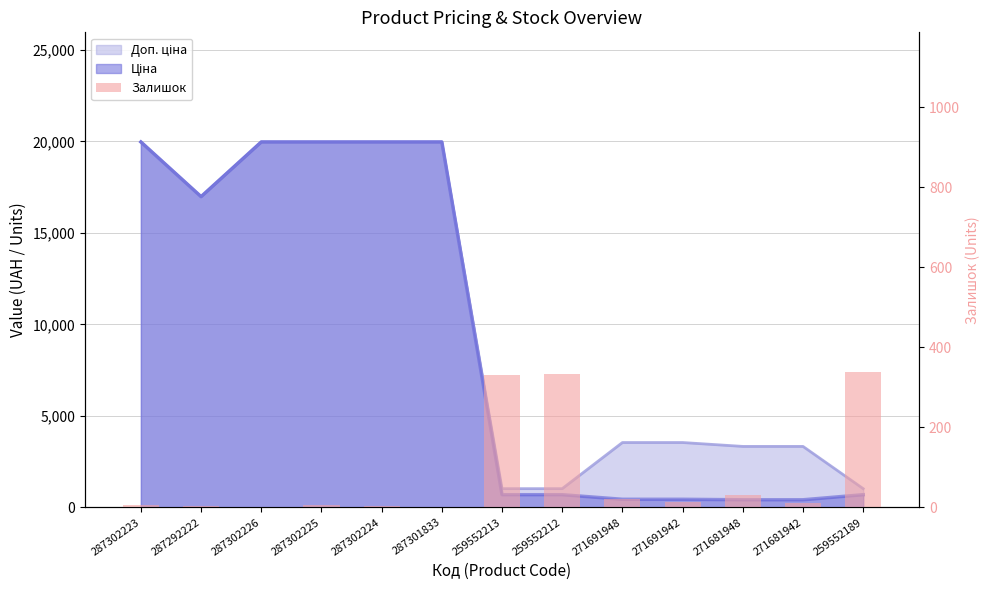

At which label is the value closest to 169?

271681948